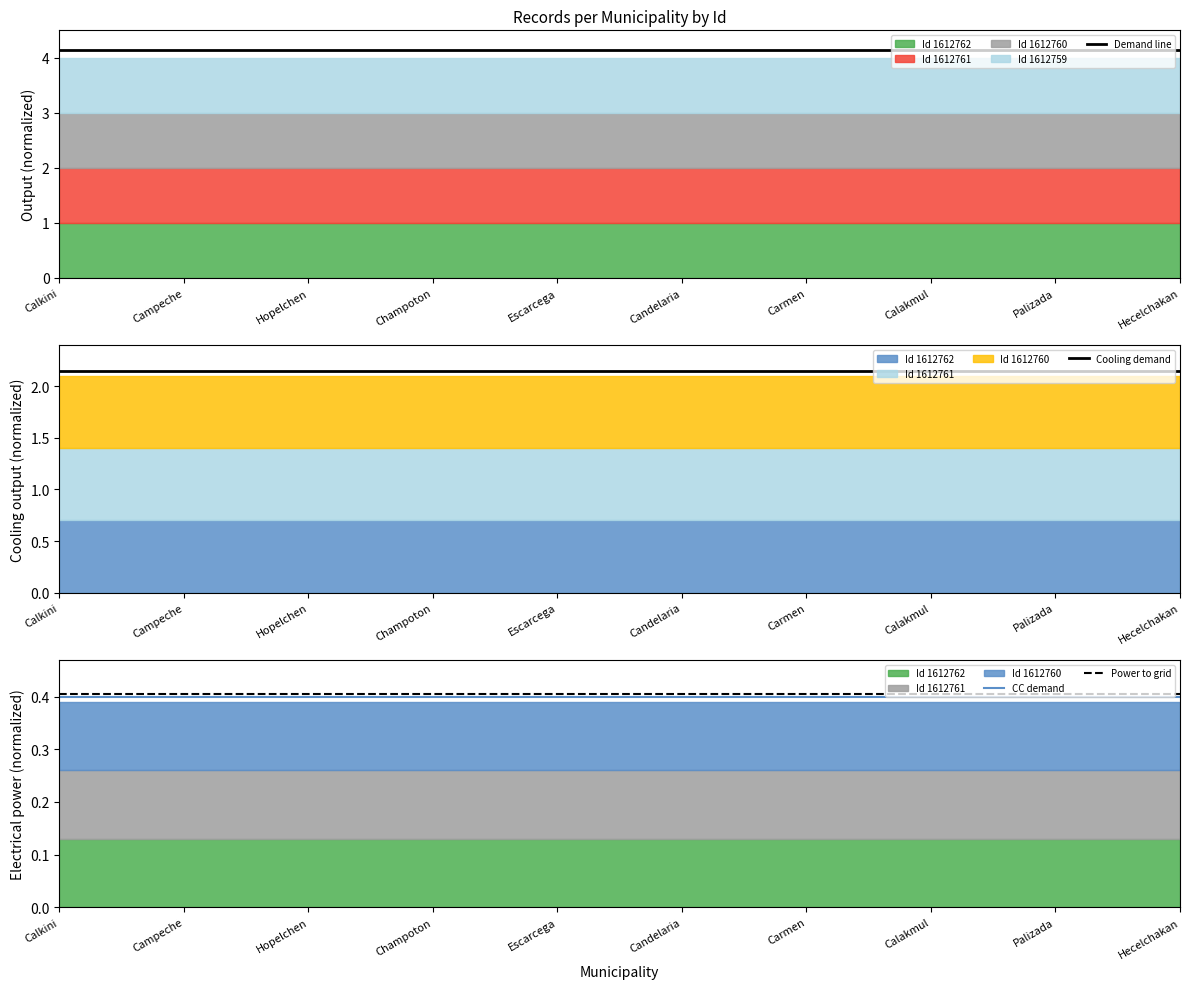

Which label corresponds to the smallest value in the chart?

Calkini